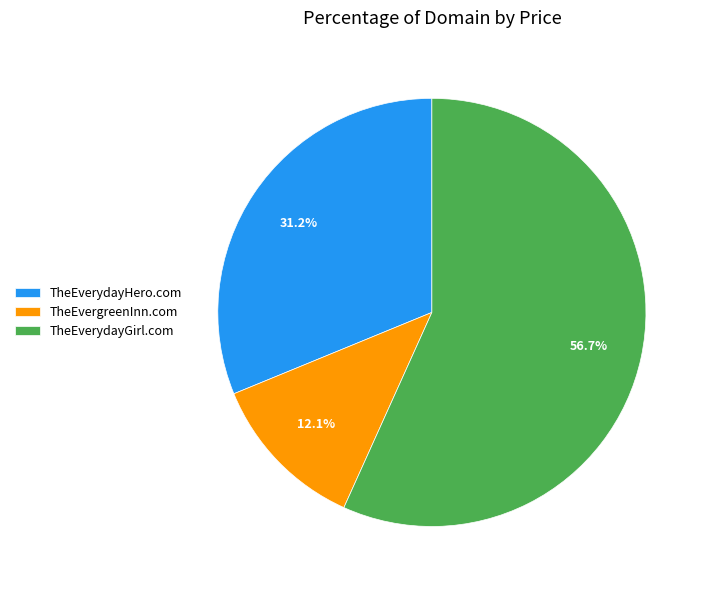

What is the largest slice in the pie chart?

TheEverydayGirl.com